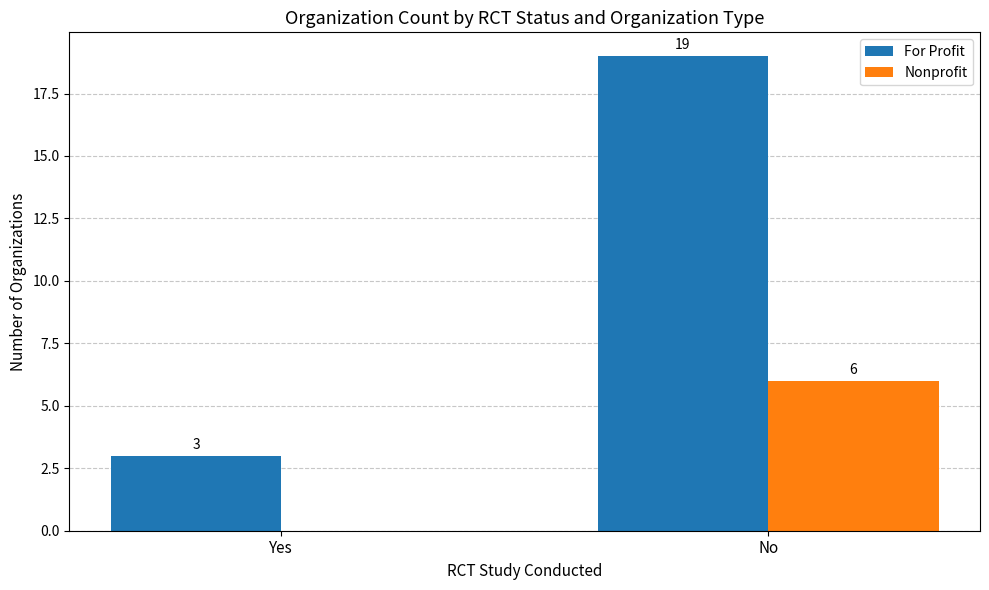

What is the sum of the Nonprofit values at Yes and No?

6